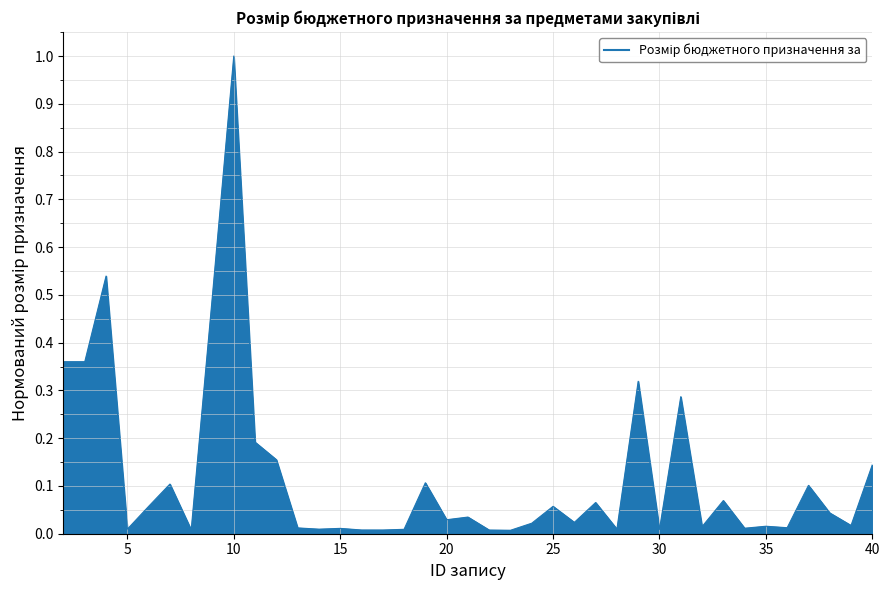

What is the difference between the maximum and minimum values?

1.0